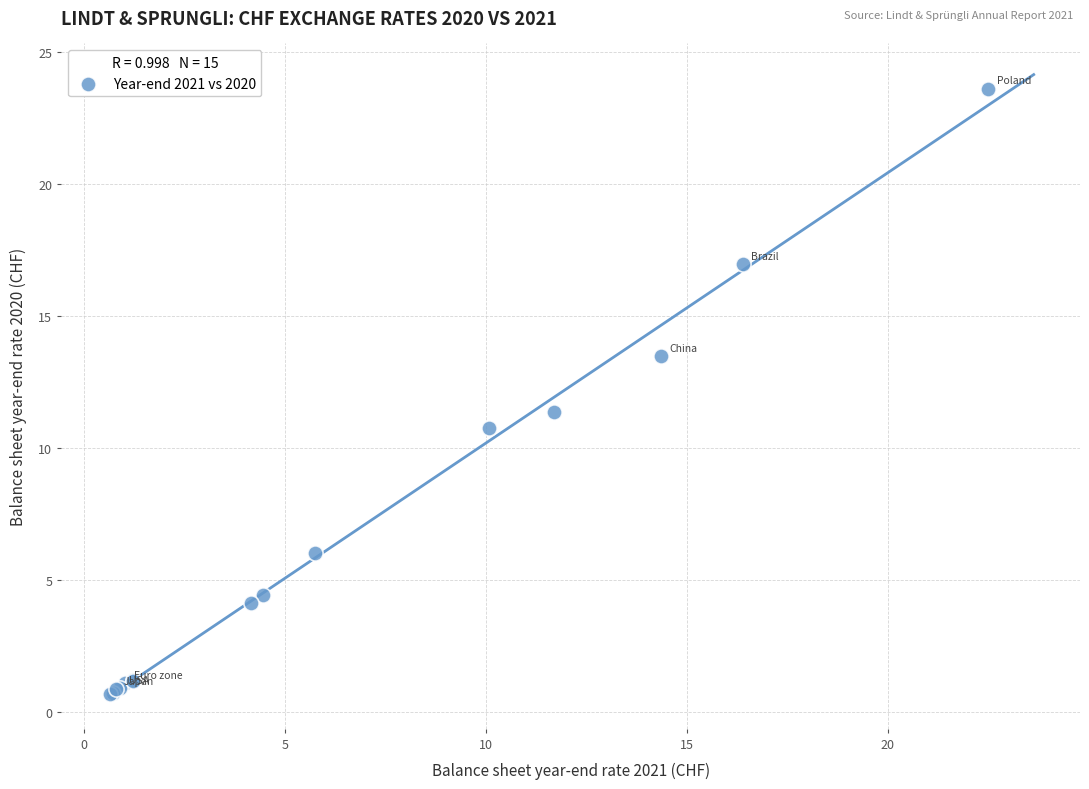

What Y value in the scatter plot is closest to 12?

11.4